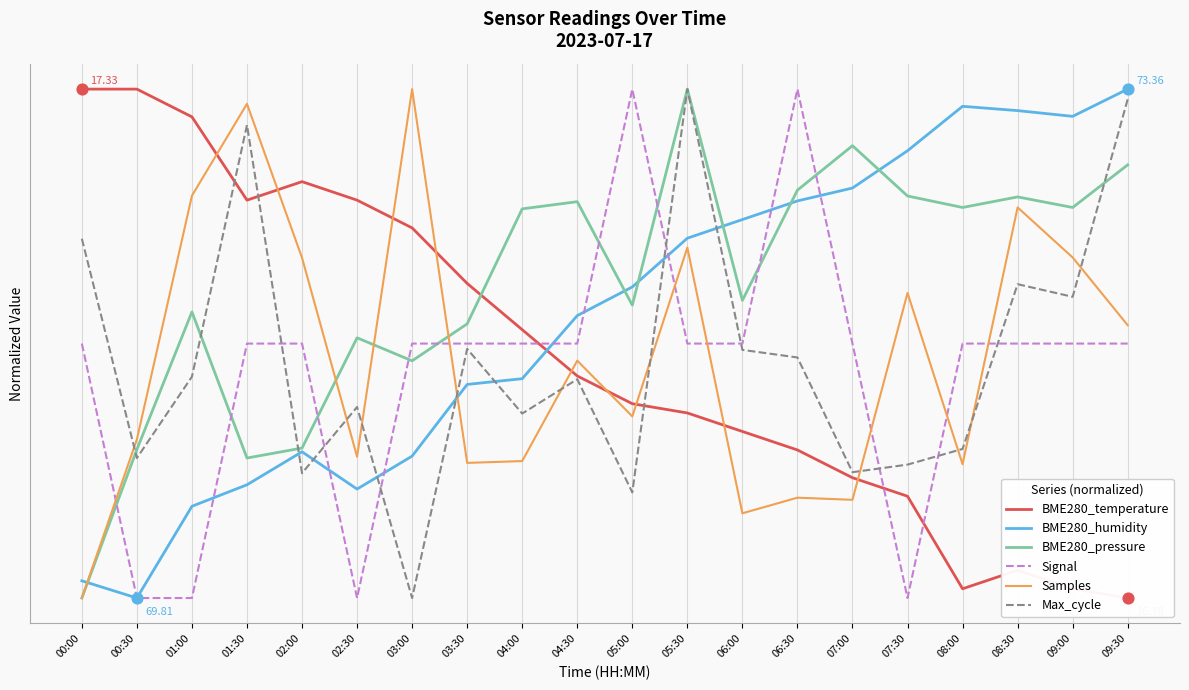

Which series has the largest total across all categories?

BME280_pressure